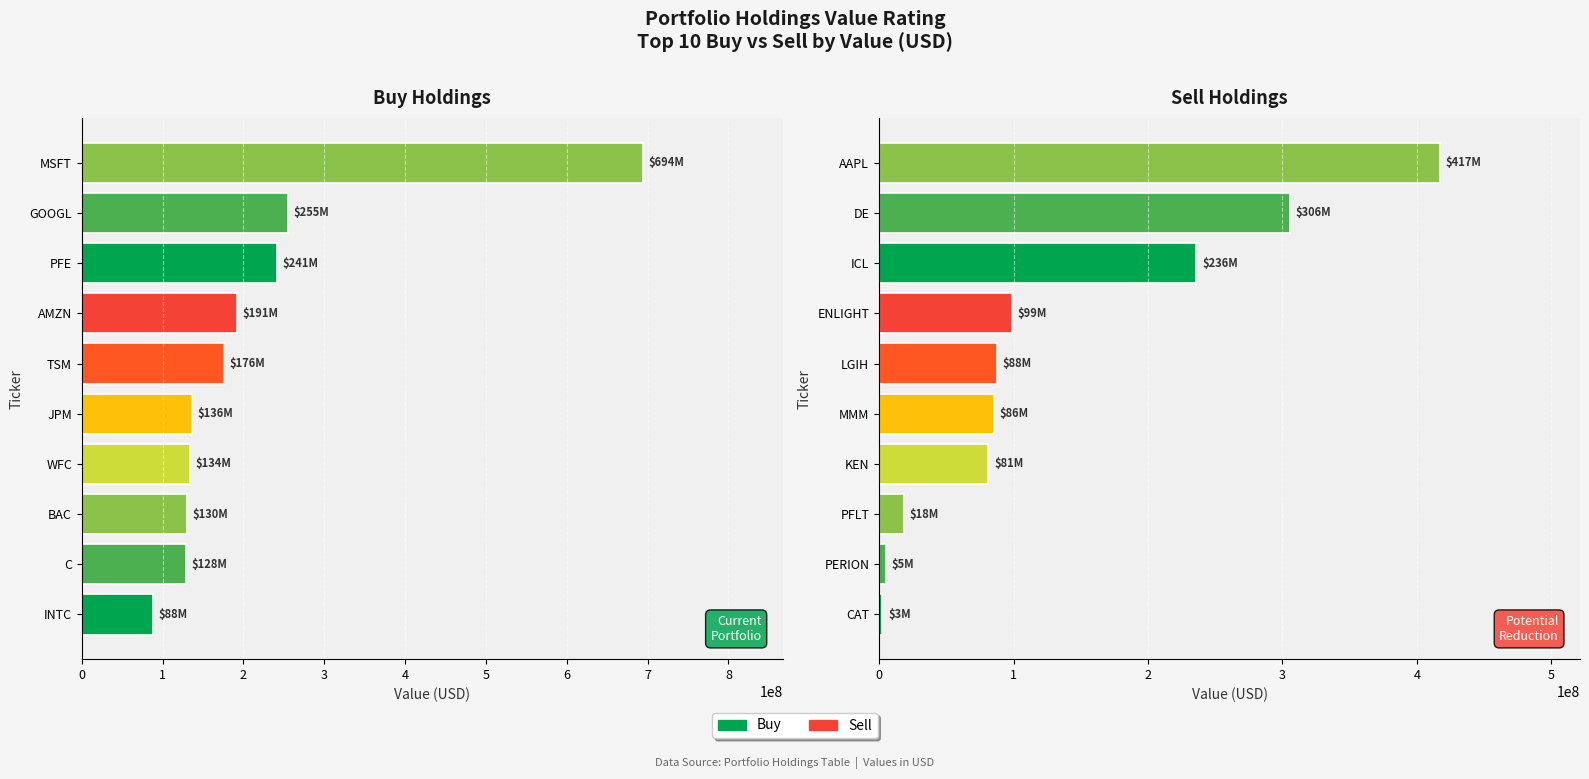

The value of Sell at AAPL is 599525998. True or false?

False